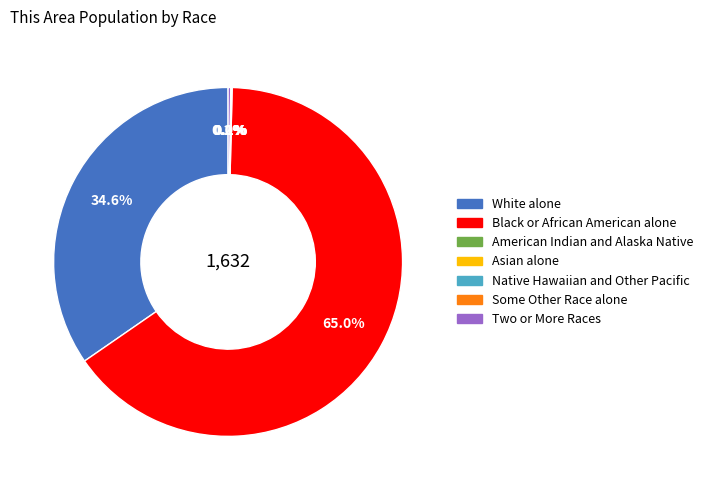

What percentage is NOT represented by White alone?

65.4%